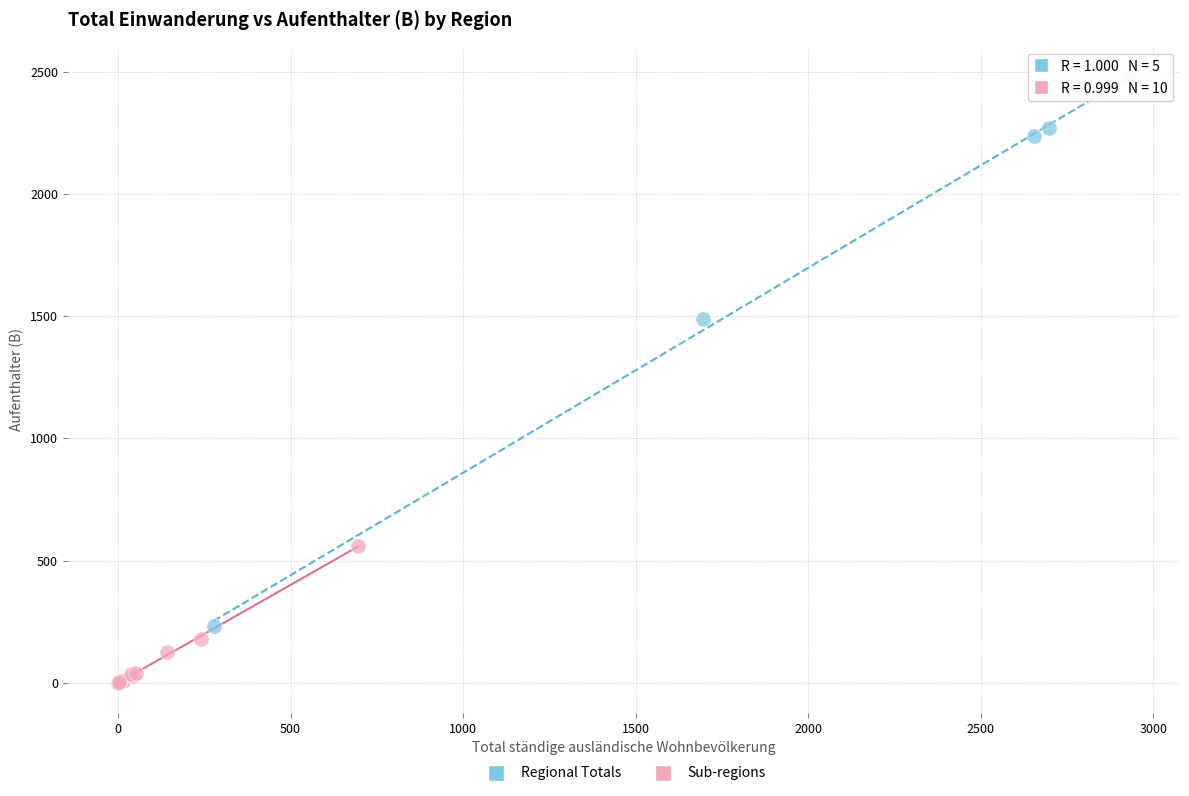

Which series has the largest Y range (max minus min)?

Regional Totals